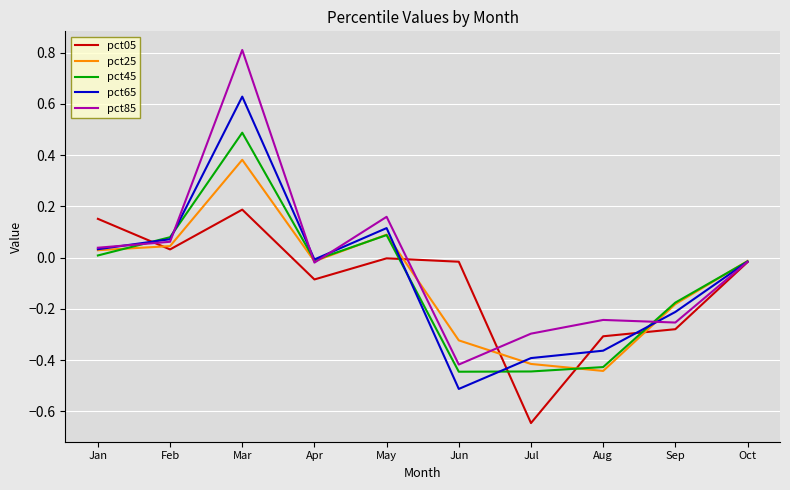

Which label corresponds to the largest value in the chart?

Mar